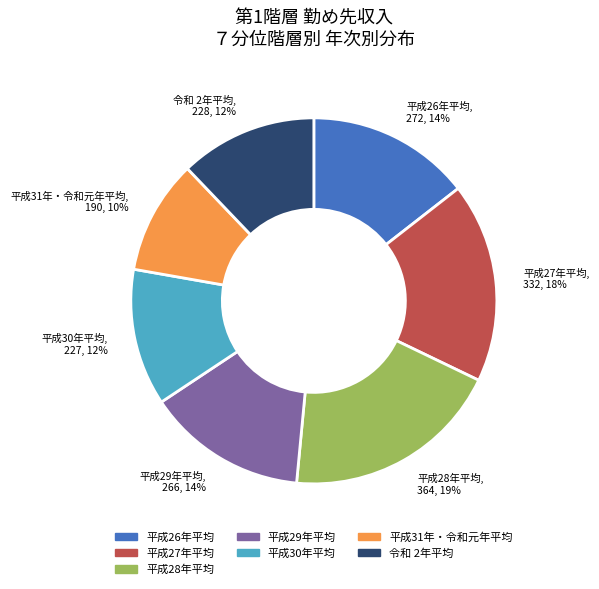

What is the ratio of the value at 平成29年平均 to the value at 平成27年平均?

0.8